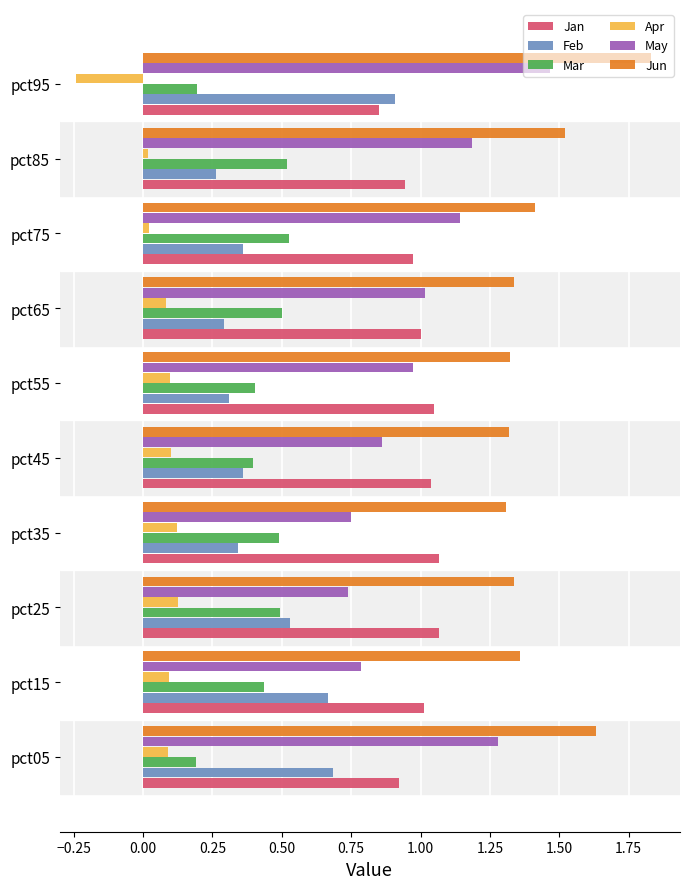

The May series shows 0.7 at pct05. True or false?

False